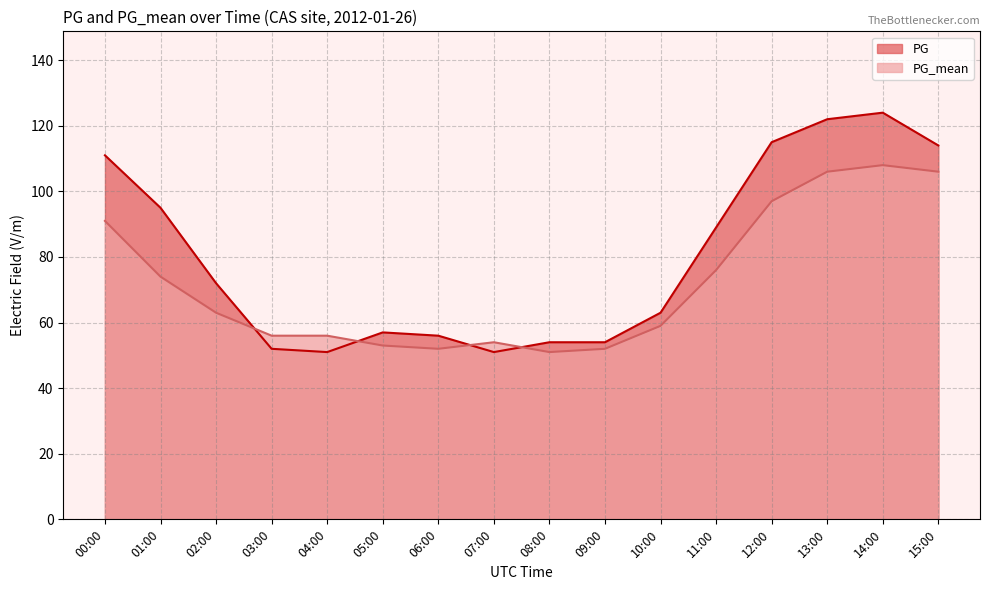

How many values in the PG series exceed 72?

7